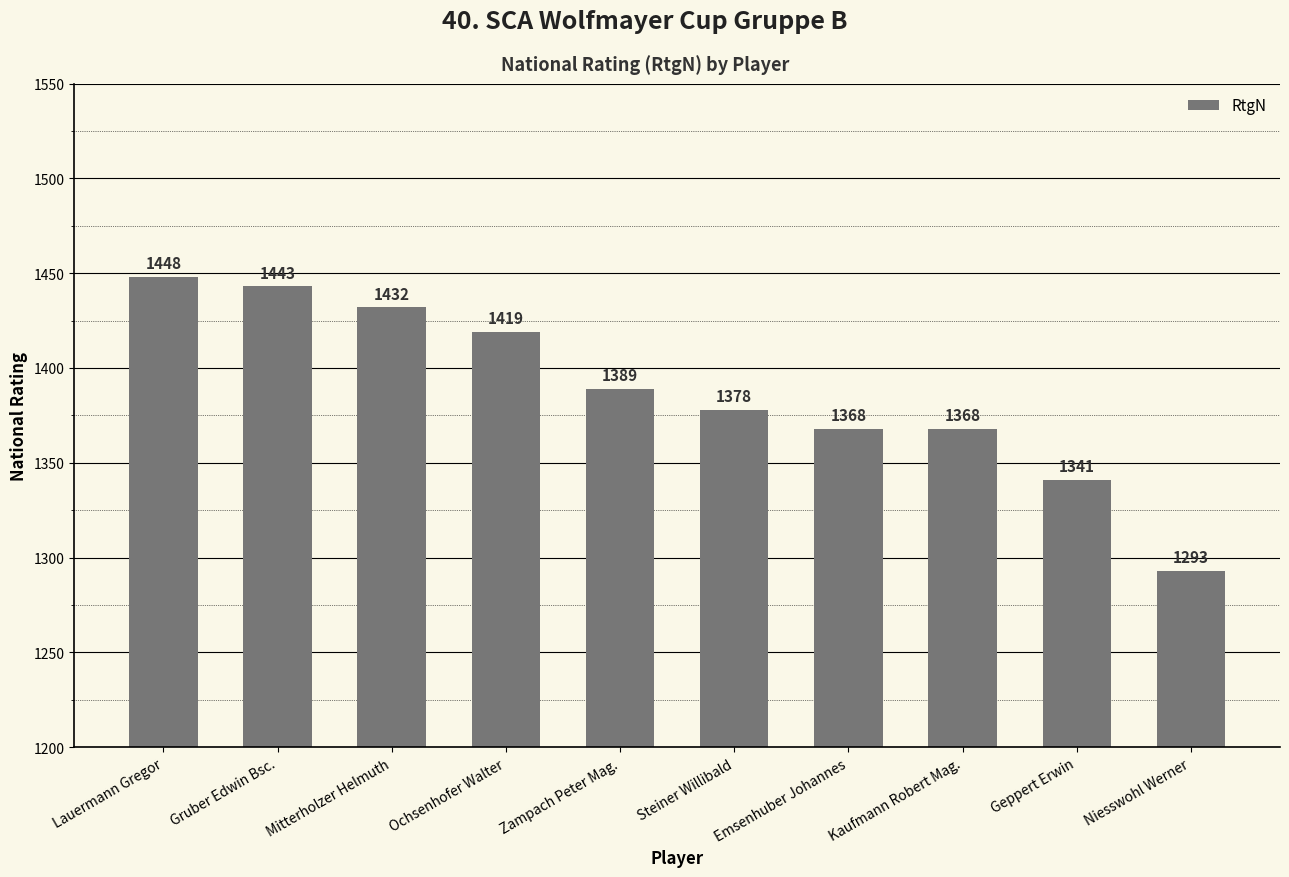

The chart shows a value of 1419 at Ochsenhofer Walter. True or false?

True